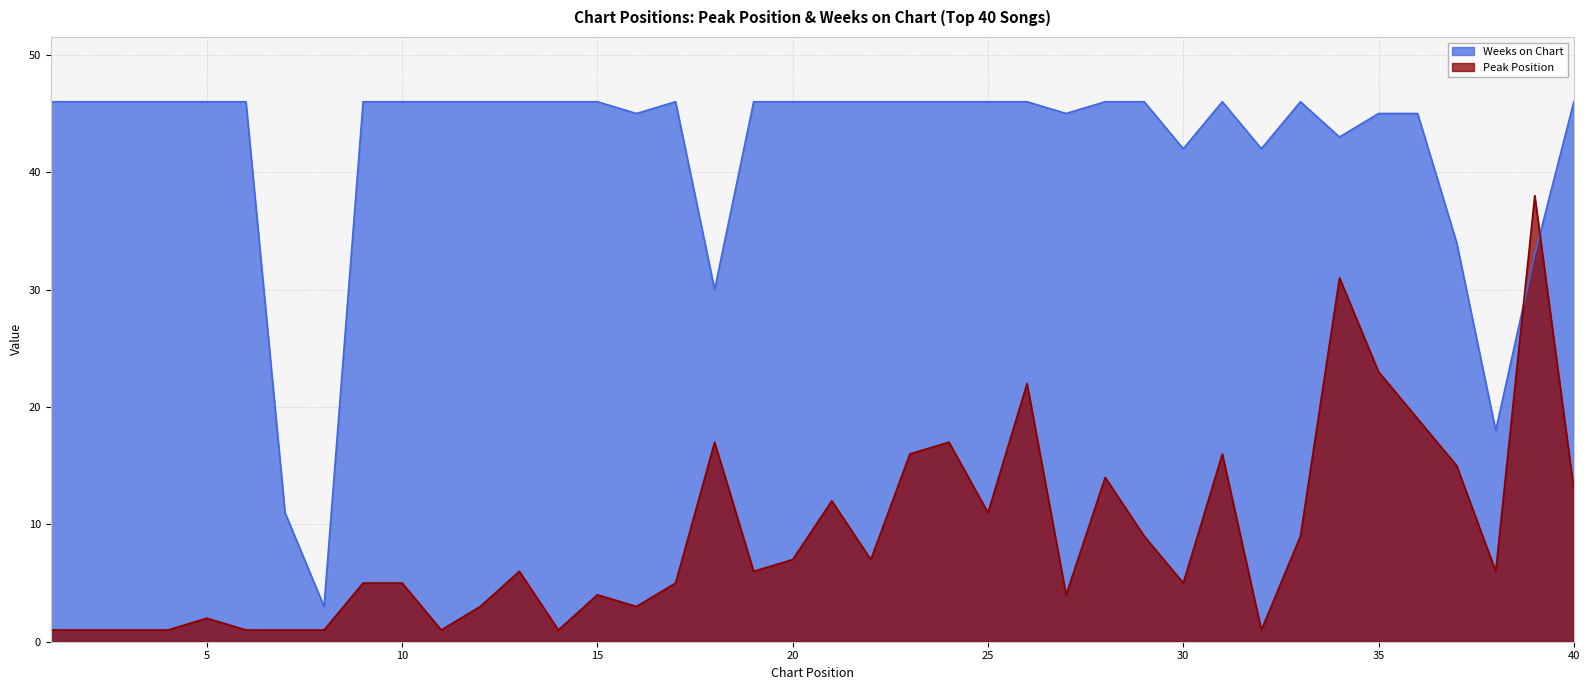

What is the value of the Peak Position point at the 30th from the left?

5